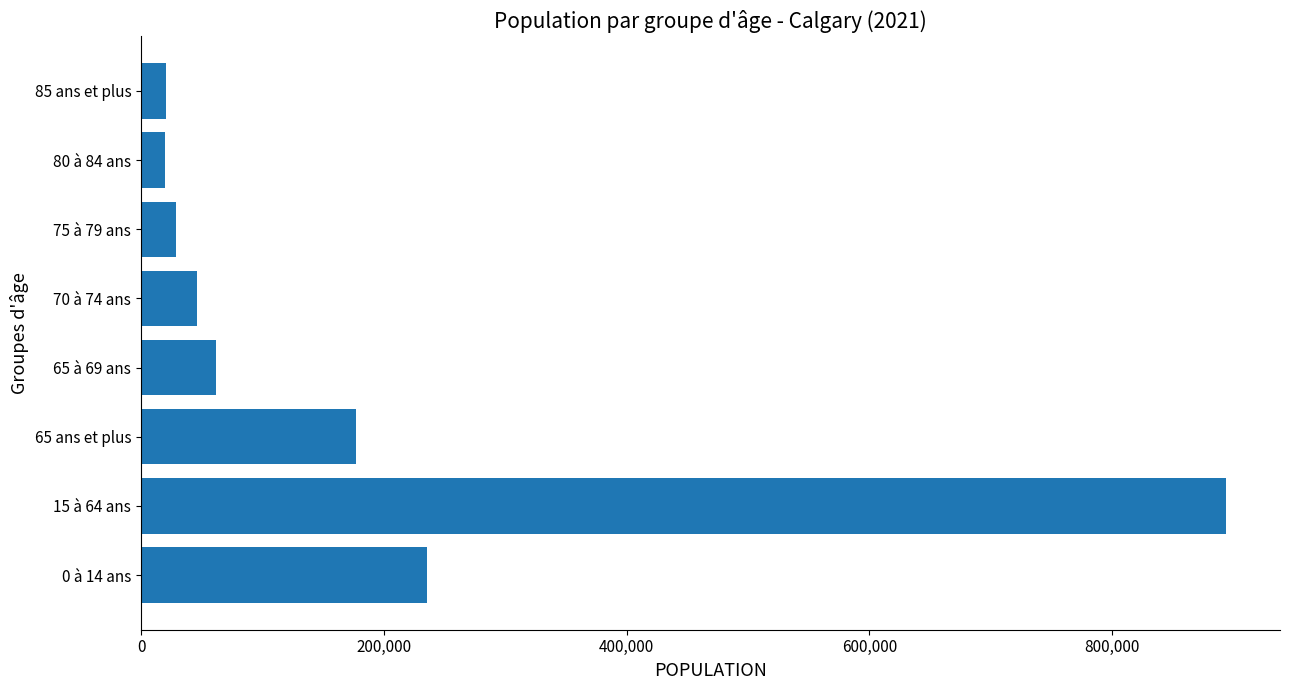

Which category has the highest value across all series?

15 à 64 ans